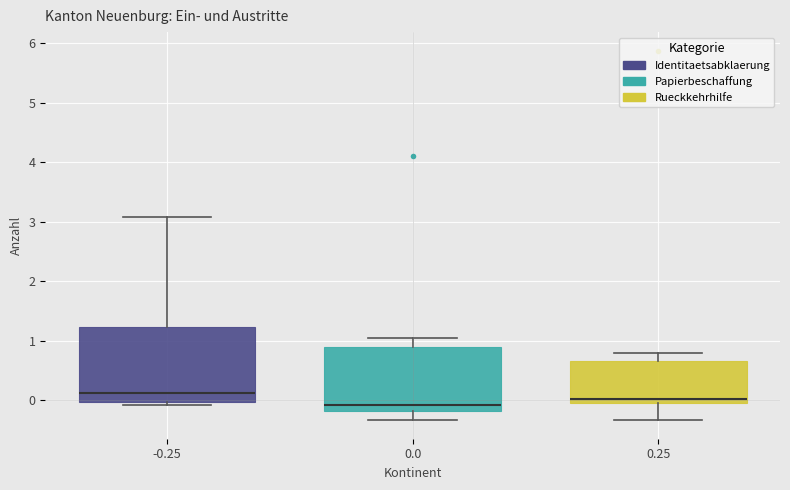

Which box has the lowest median line?

0.0